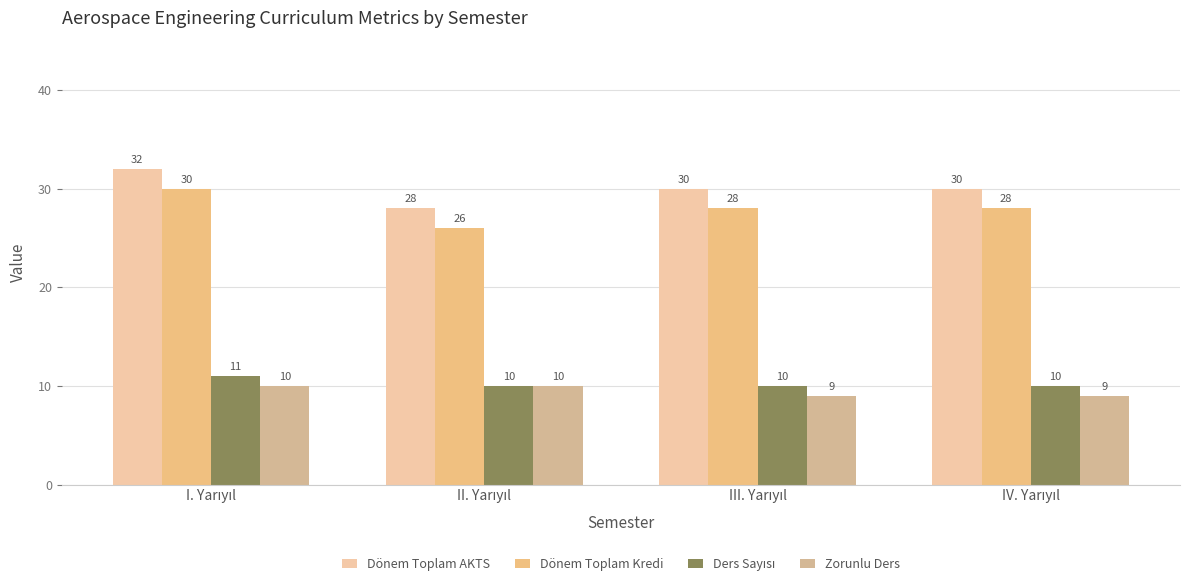

List the labels in order of Dönem Toplam Kredi value, largest first.

I. Yarıyıl, III. Yarıyıl, IV. Yarıyıl, II. Yarıyıl